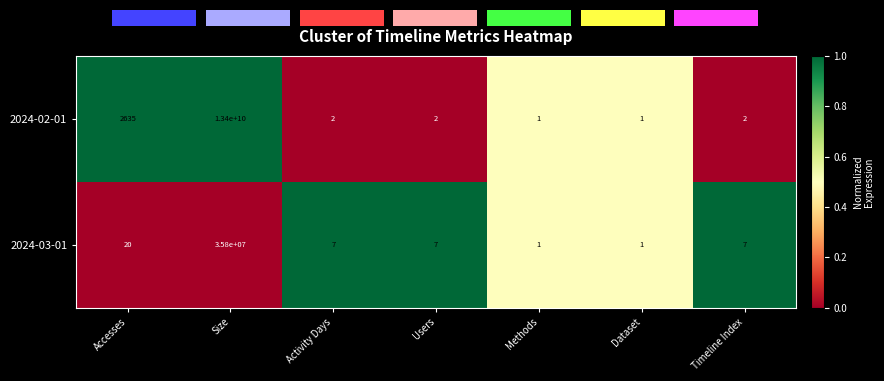

Rank the categories by 2024-02-01 value from lowest to highest.

Activity Days, Users, Timeline Index, Methods, Dataset, Accesses, Size